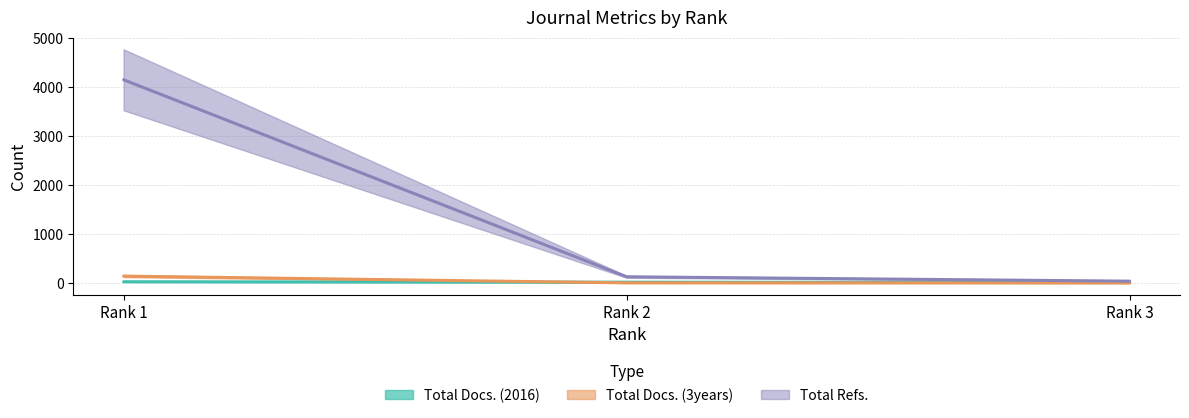

How many values in the Total Refs. series exceed 129?

1